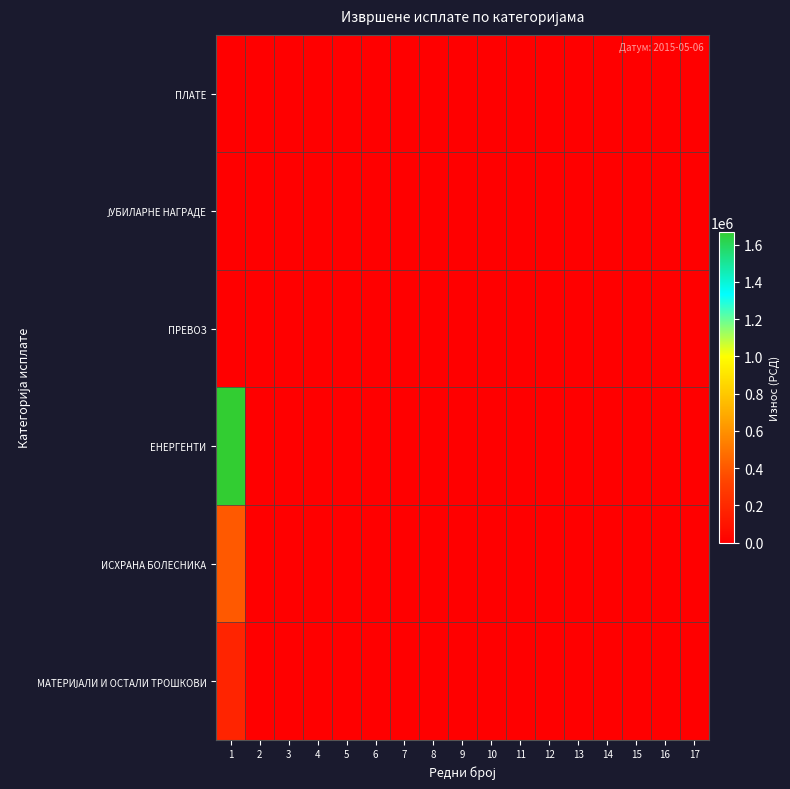

At how many categories does at least one series exceed 1070016?

1